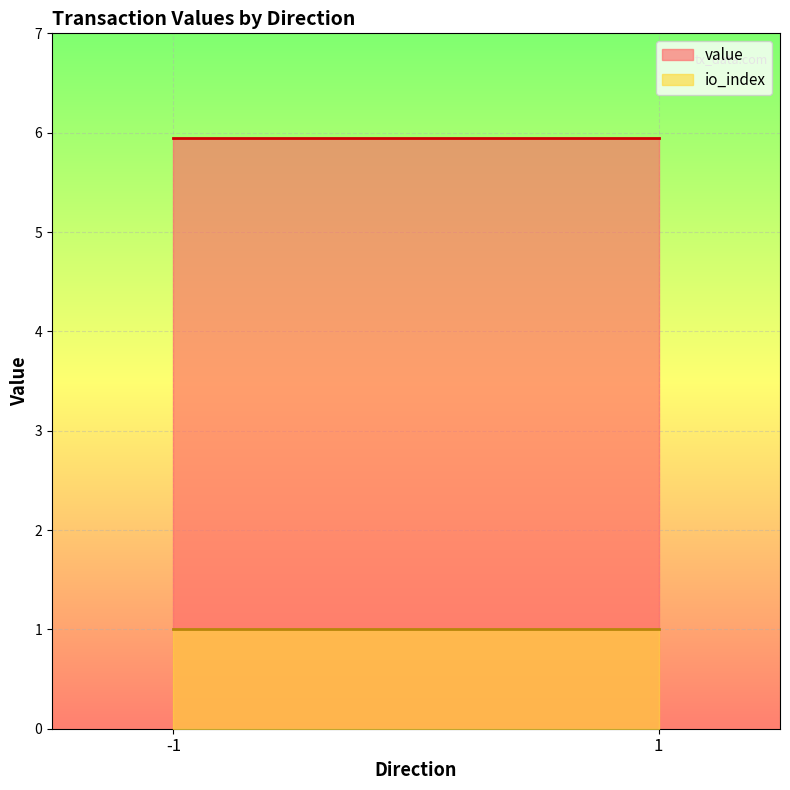

Which series changed the most between -1 and 1?

value